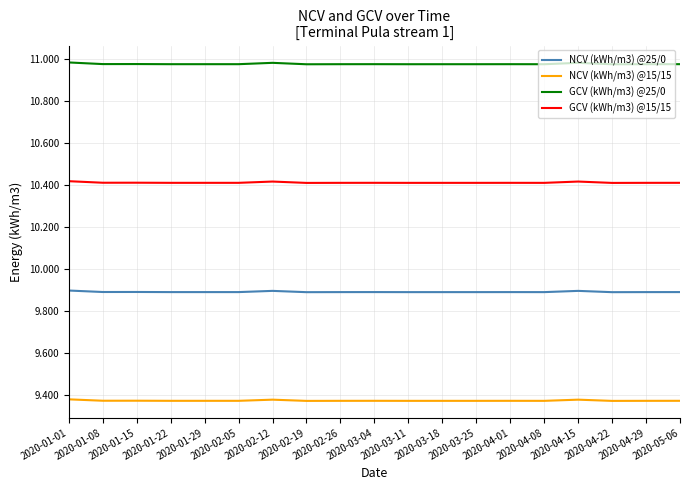

Which series has the largest range (max minus min)?

GCV (kWh/m3) @25/0